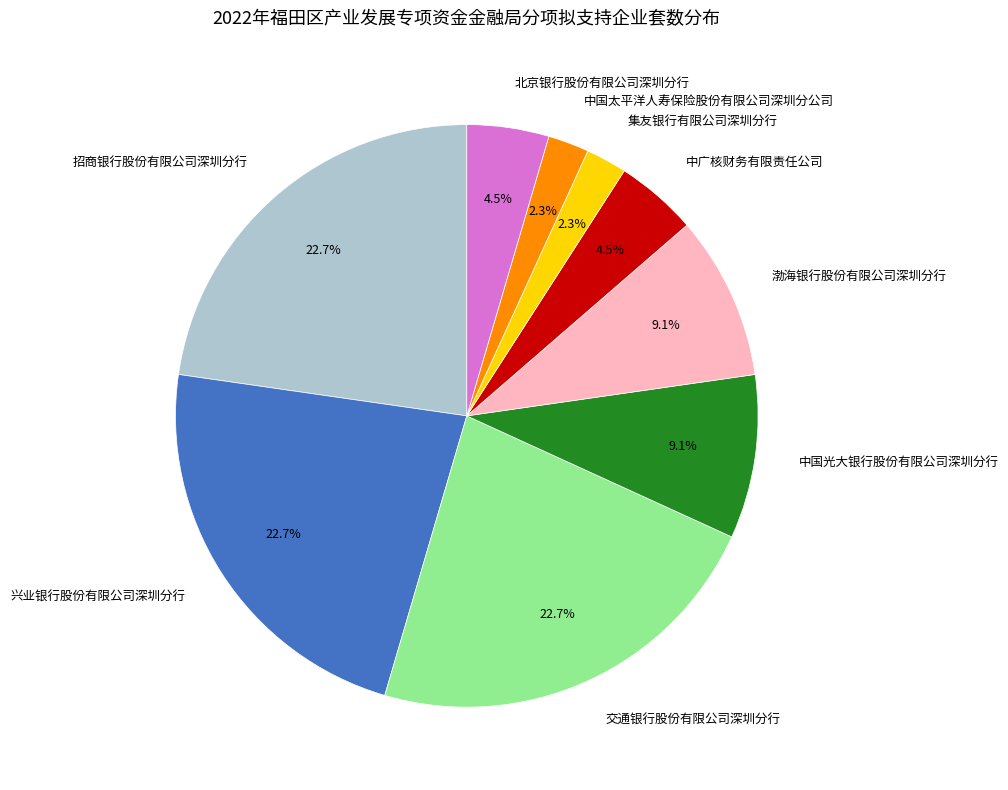

Which has a higher value, 中国太平洋人寿保险股份有限公司深圳分公司 or 交通银行股份有限公司深圳分行?

交通银行股份有限公司深圳分行